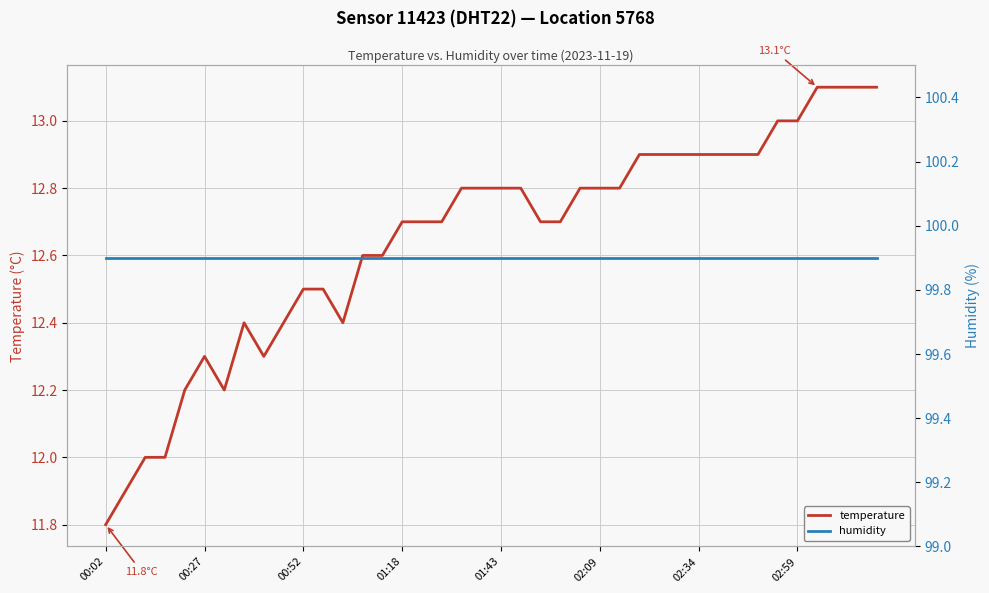

At which category is the sum across all series the highest?

36